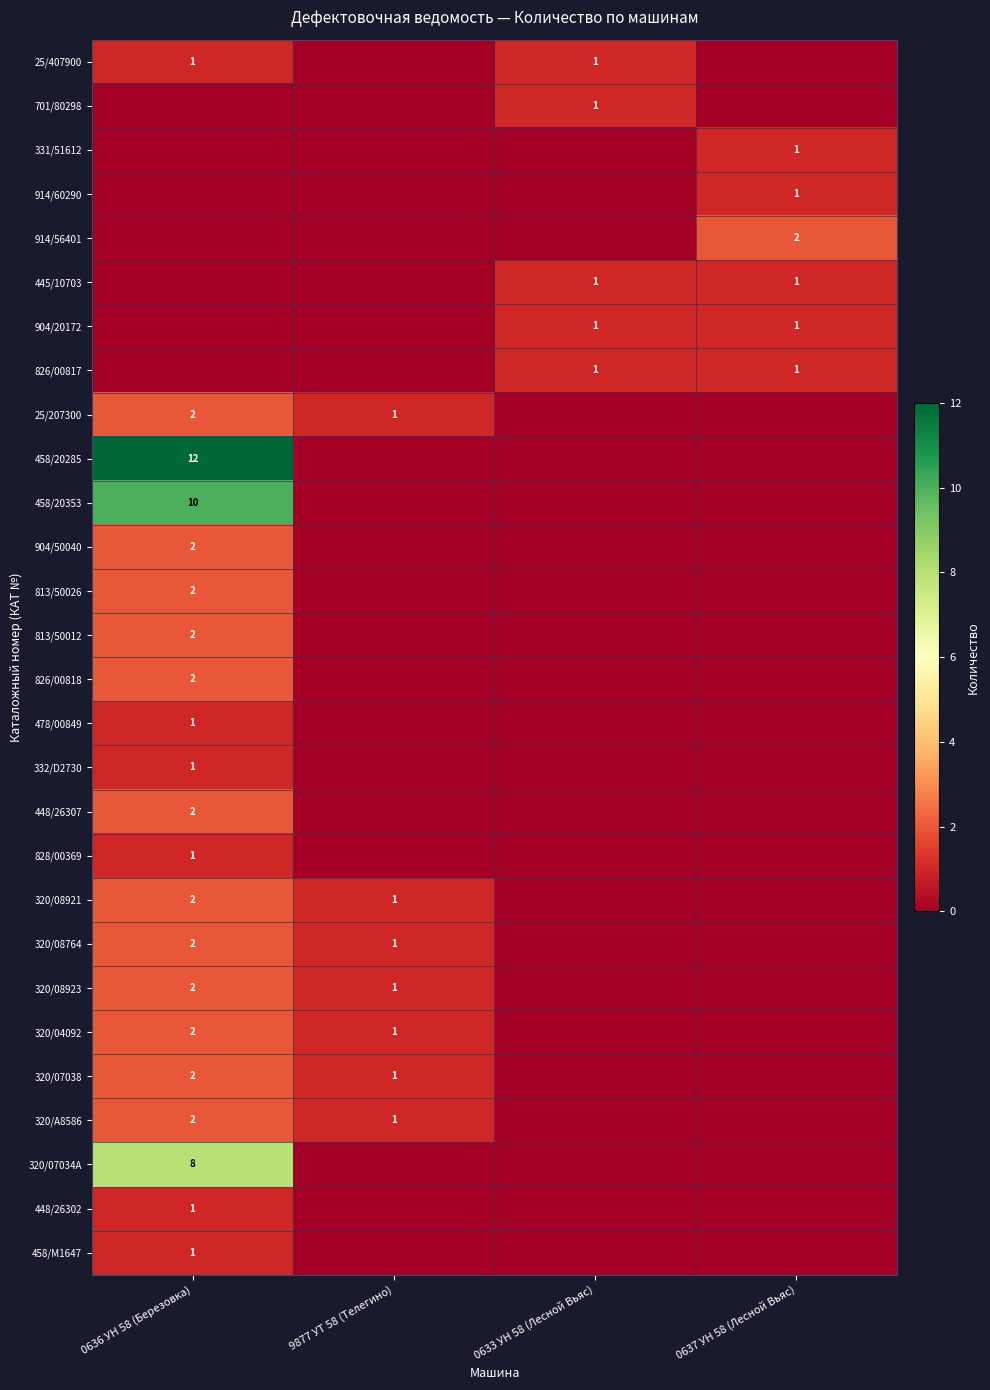

What is the greatest value displayed?

12